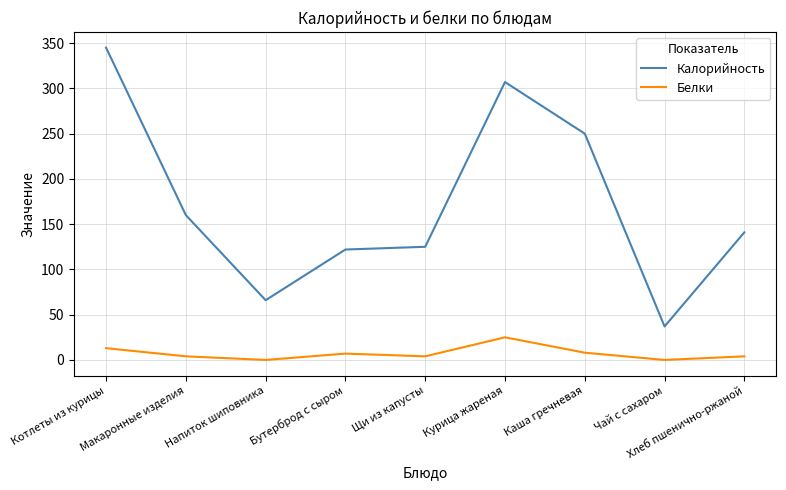

Is it true that Калорийность equals 125 at Щи из капусты?

True